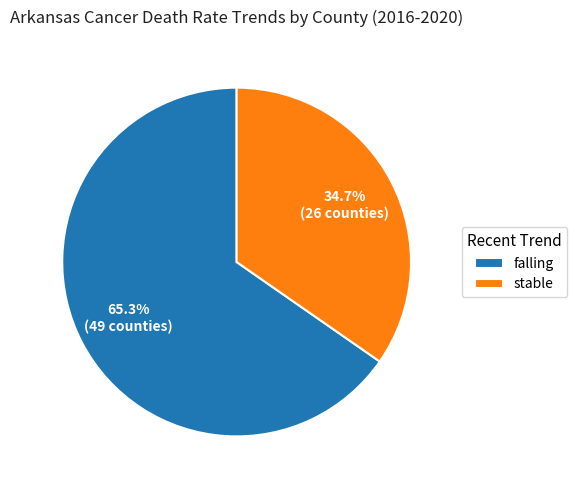

True or false: falling accounts for 73% of the total.

False